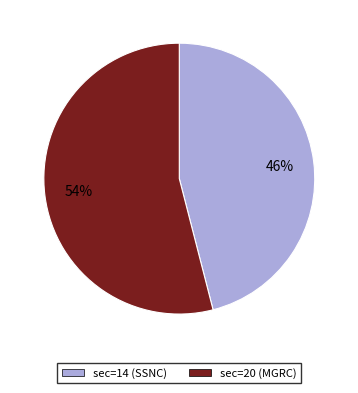

Between sec=14 (SSNC) and sec=20 (MGRC), which is larger?

sec=20 (MGRC)